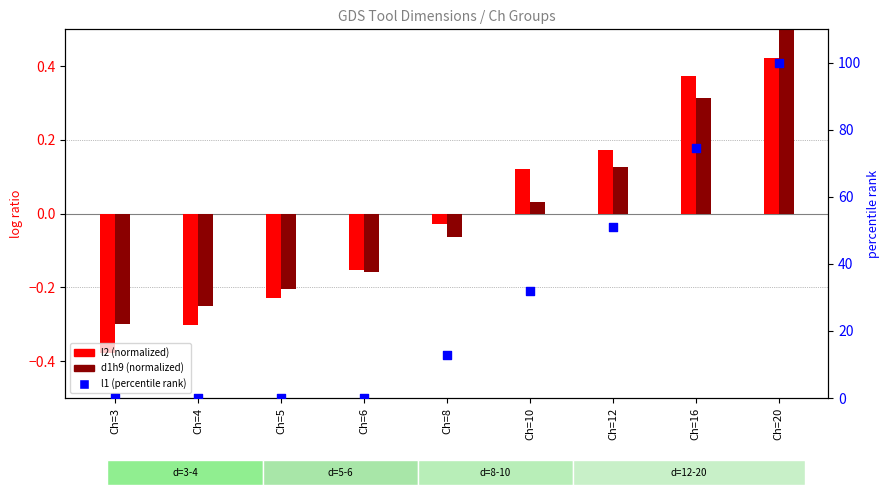

Is the value of d1h9 (normalized) at Ch=20 greater than the value of l1 (percentile) at Ch=8?

No